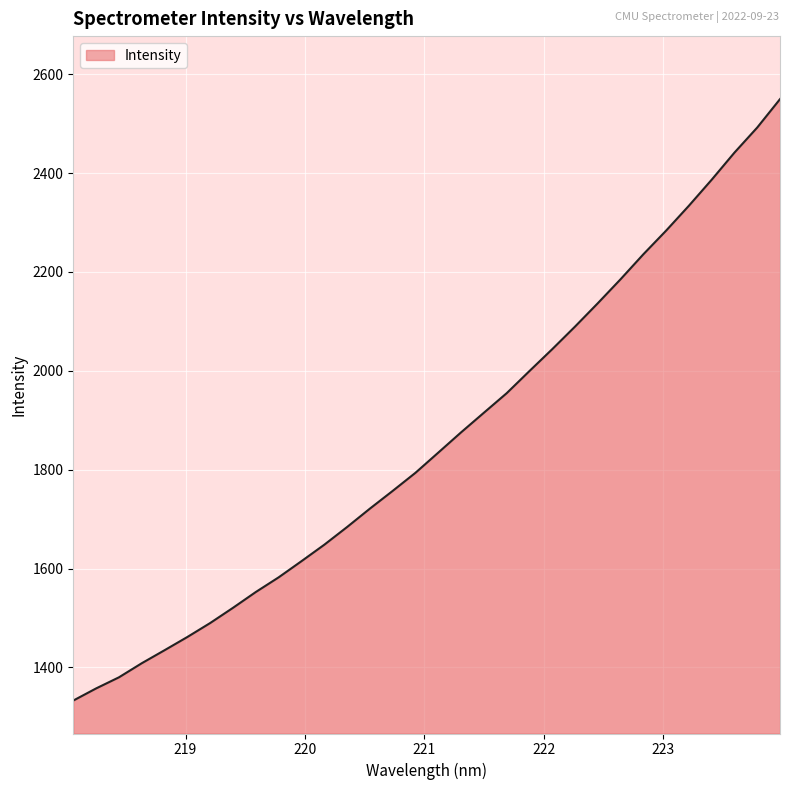

What is the maximum value shown in the chart?

2549.8